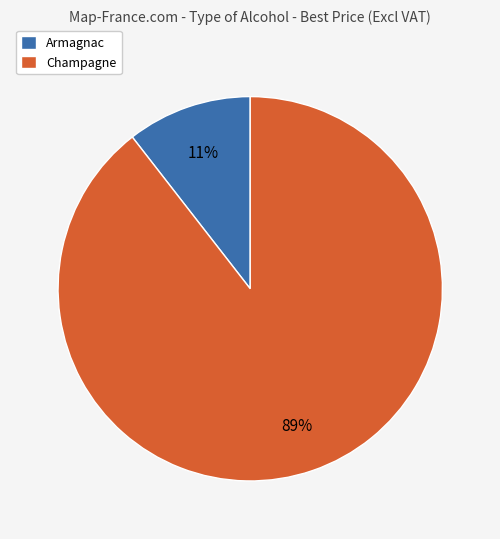

To the nearest percent, what is the combined percentage of Champagne and Armagnac?

100%